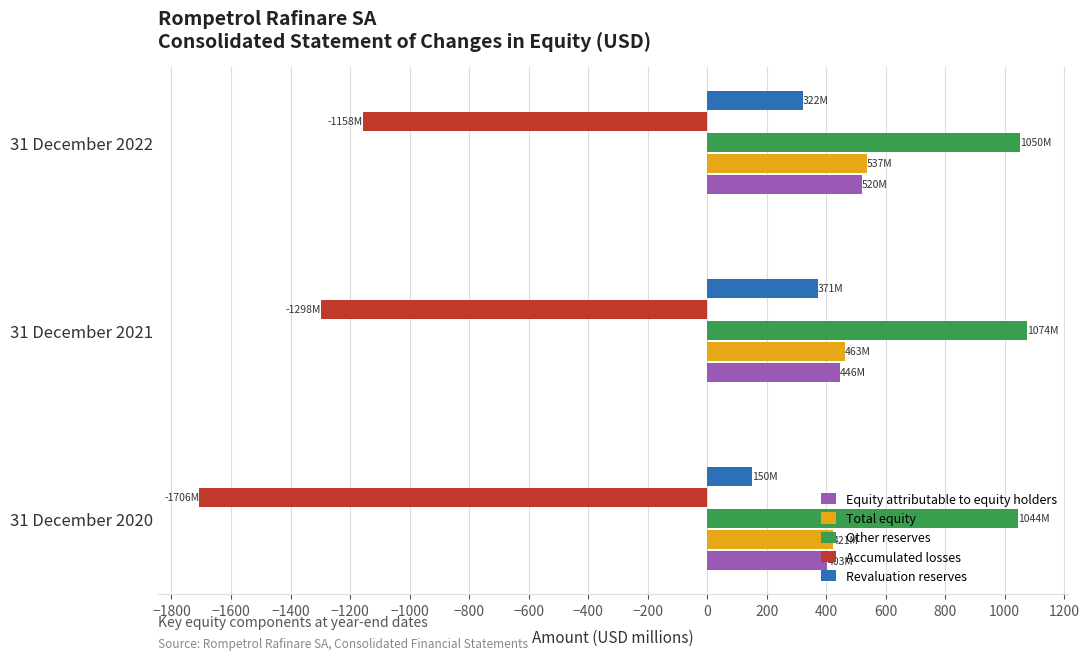

Which series has the widest spread of values?

Accumulated losses